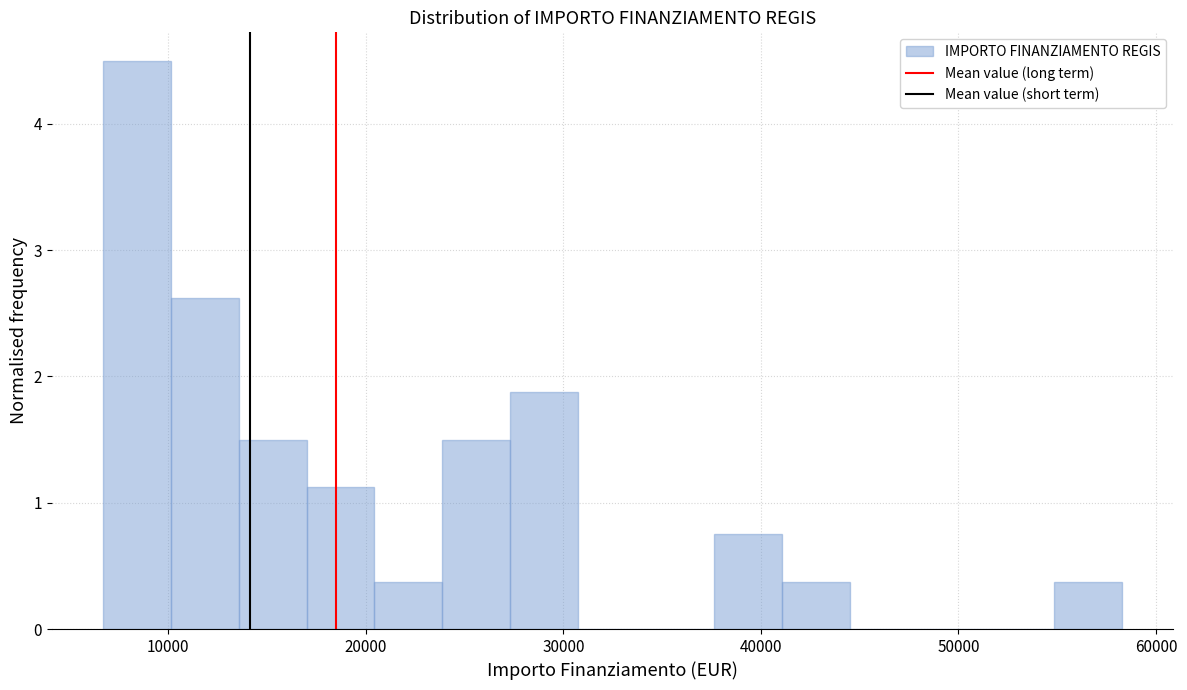

Read against the x-axis, roughly where is the centre of the tallest bar?

8000